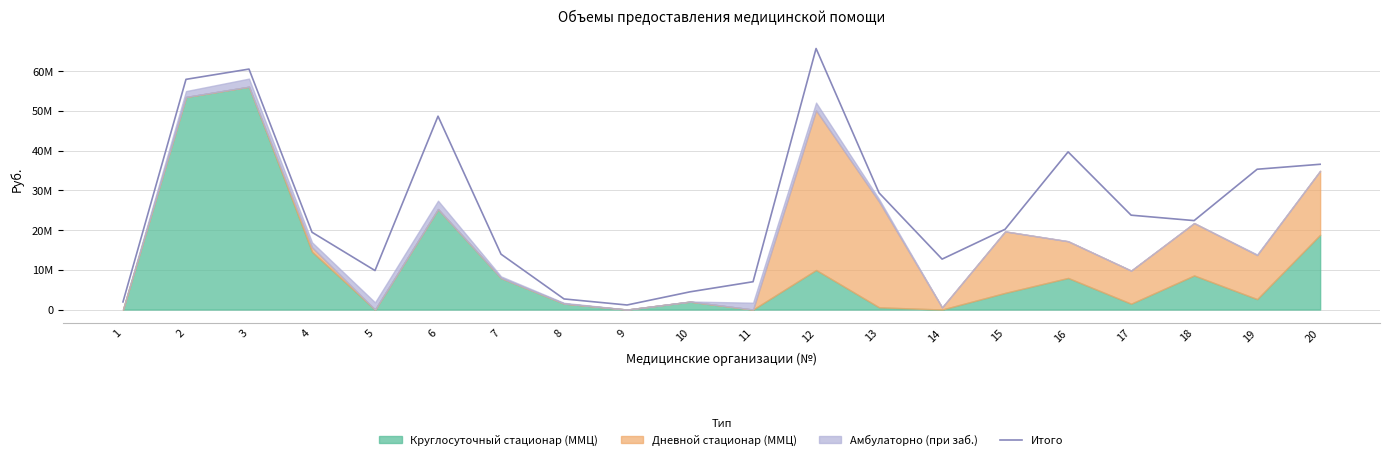

At which category does the data reach its first local peak?

3